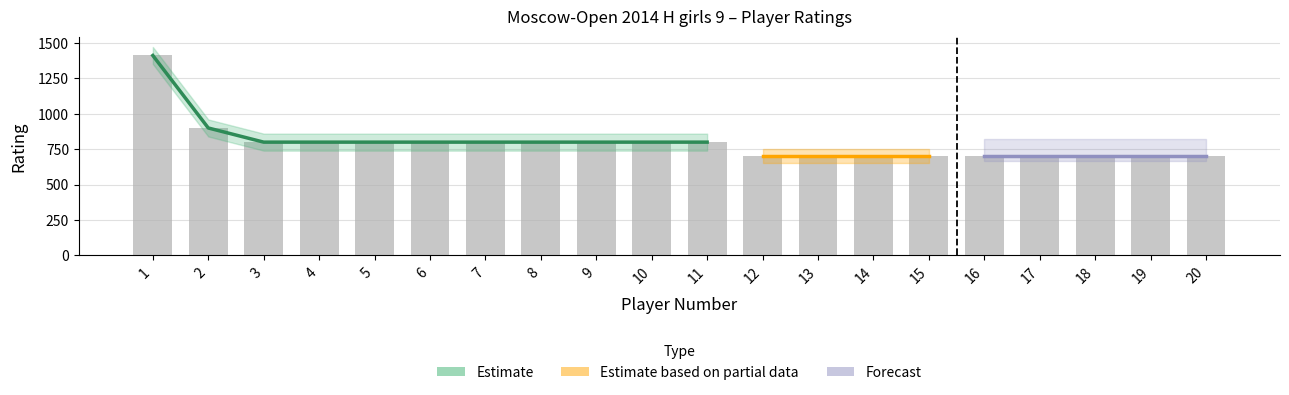

What is the sum of the values at 4 and 12?

1500